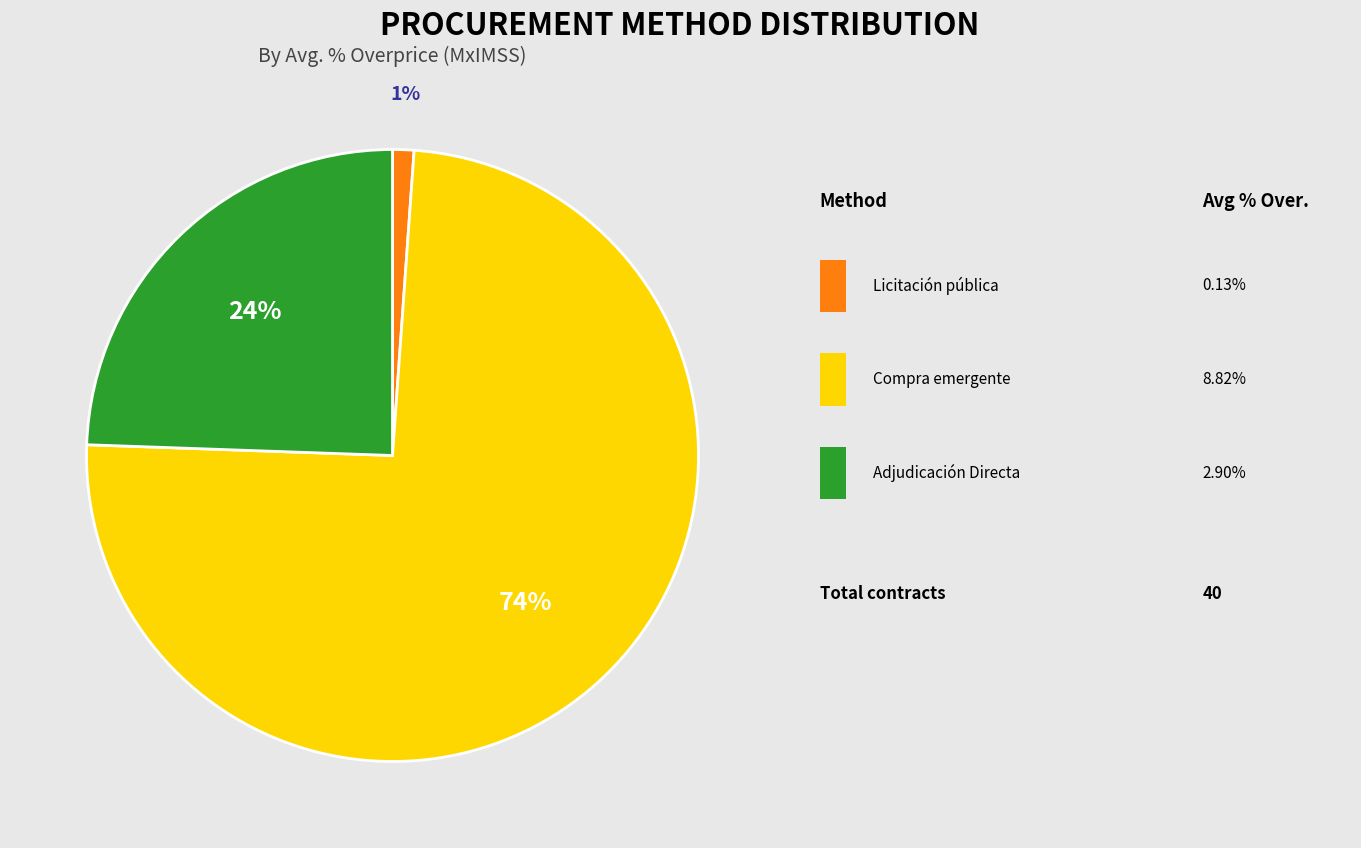

Count the number of slices in the pie.

3